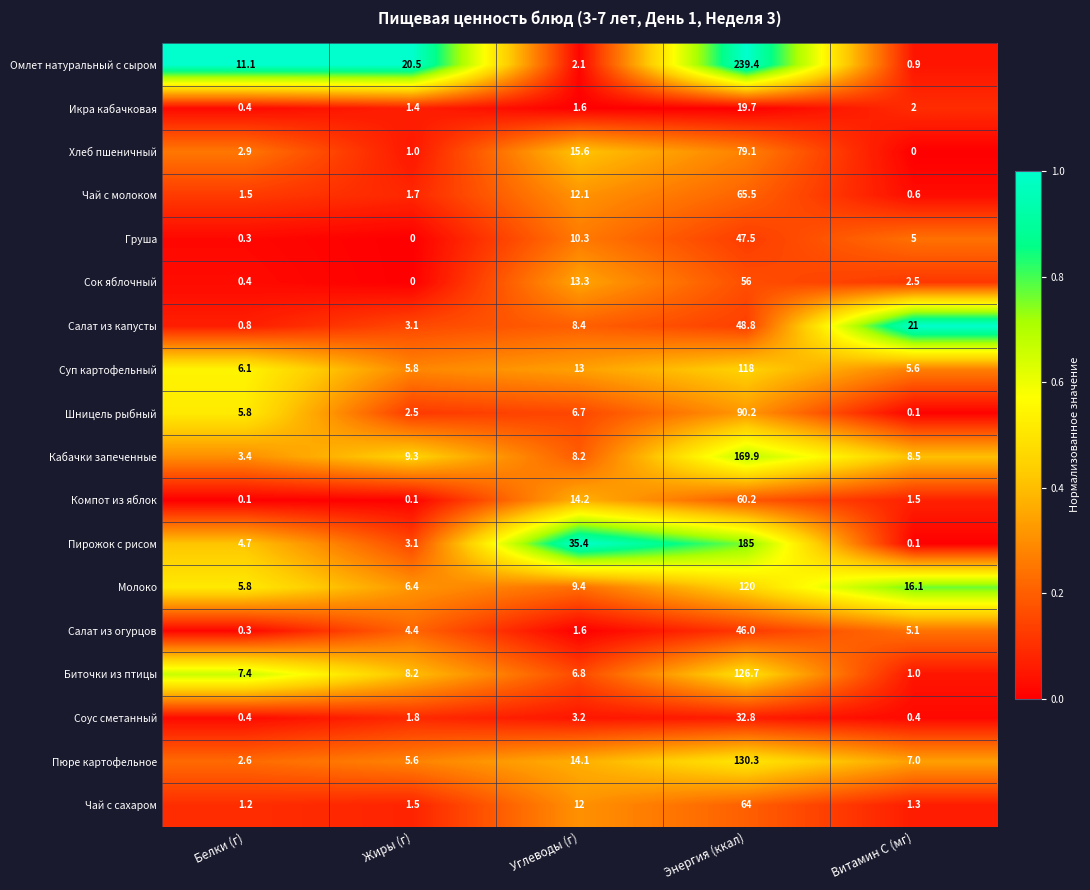

What is the difference between the highest and lowest values at Энергия (ккал)?

219.7